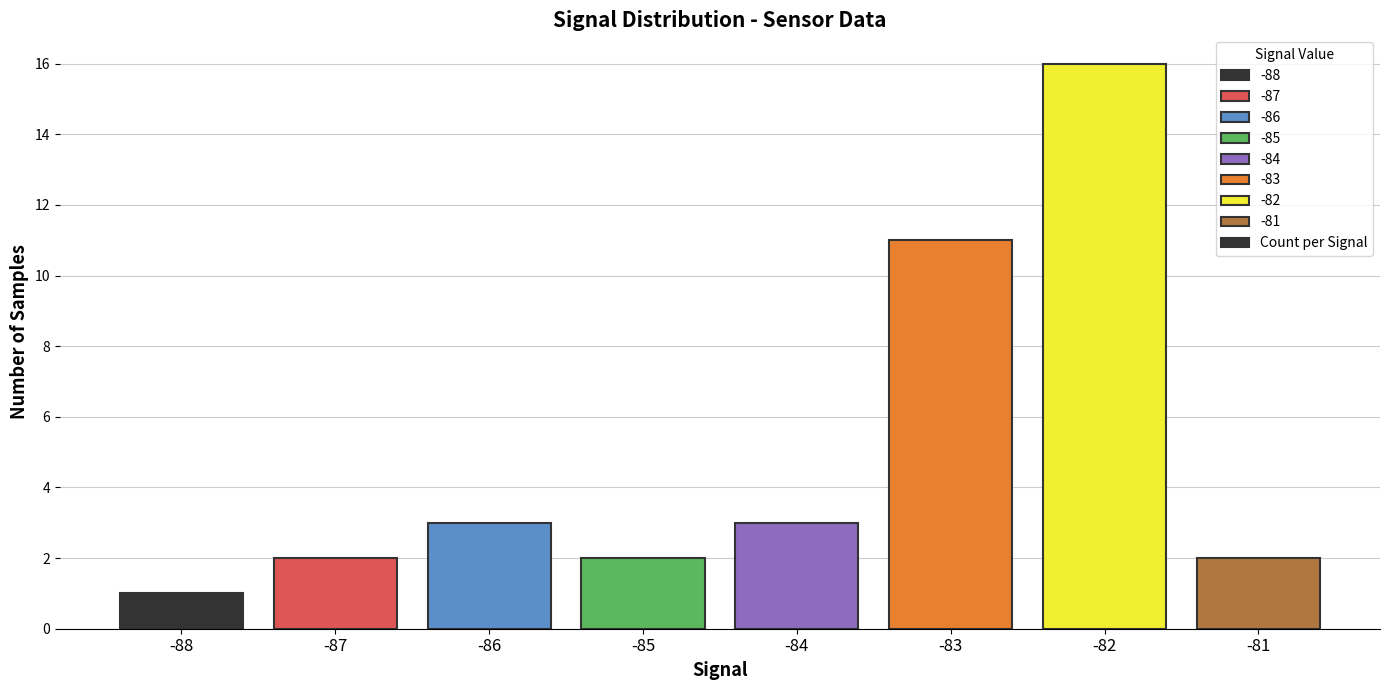

The value at -85 is 3. True or false?

False